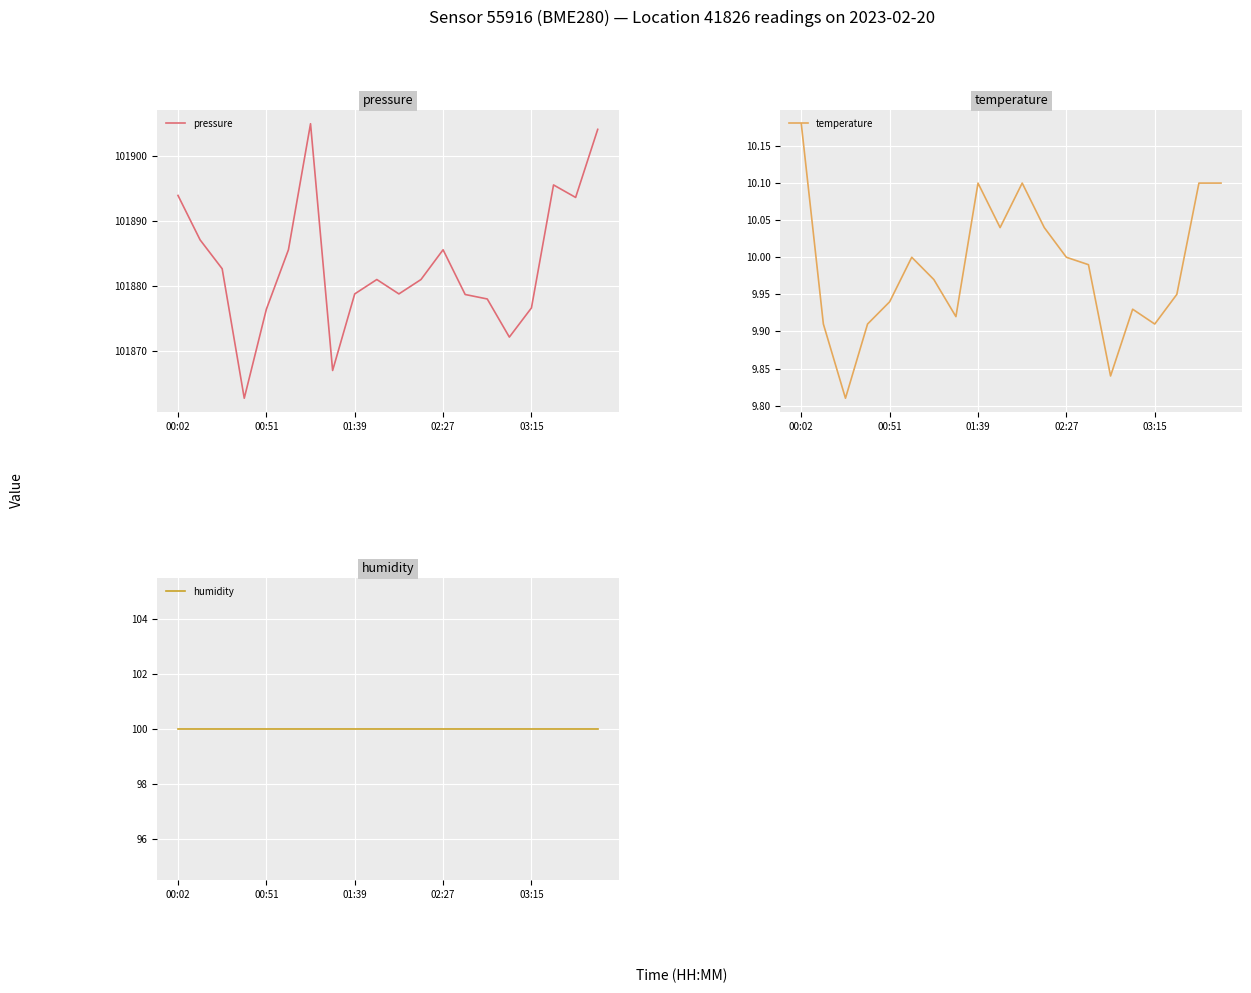

What is the total value across all series at 19?

102014.2